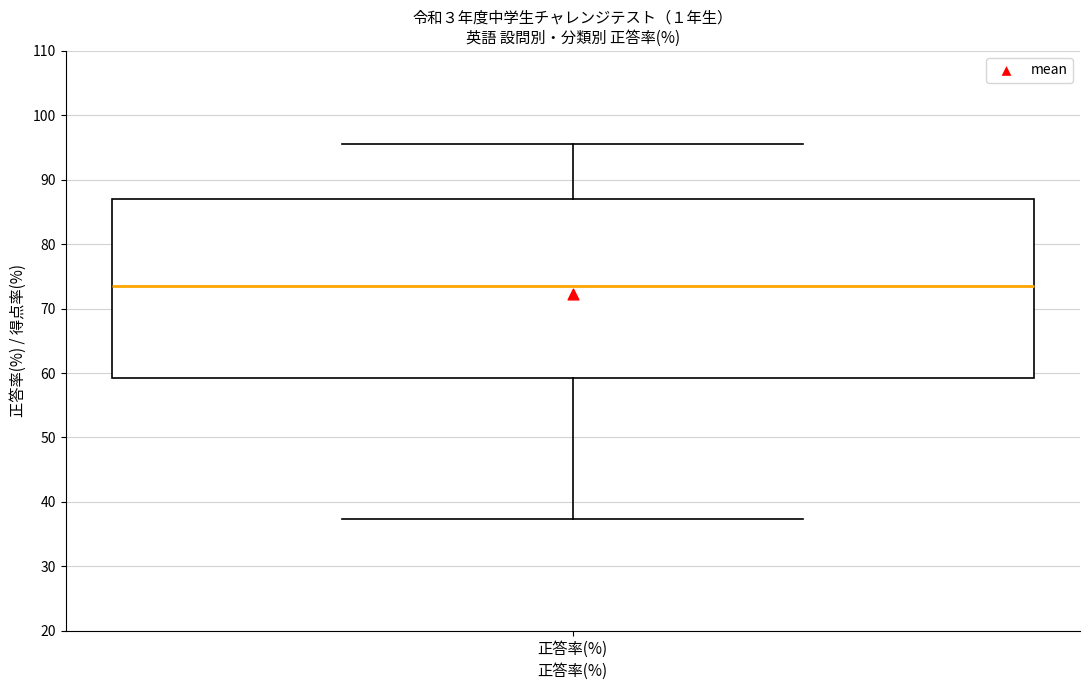

Read this box plot against the y-axis: the position of the median line, the range covered by the box, and the ends of both whiskers. The values are not printed on the chart, so give them approximately, as read against the axis.

median 74, box 59 to 87, whiskers 37 to 96